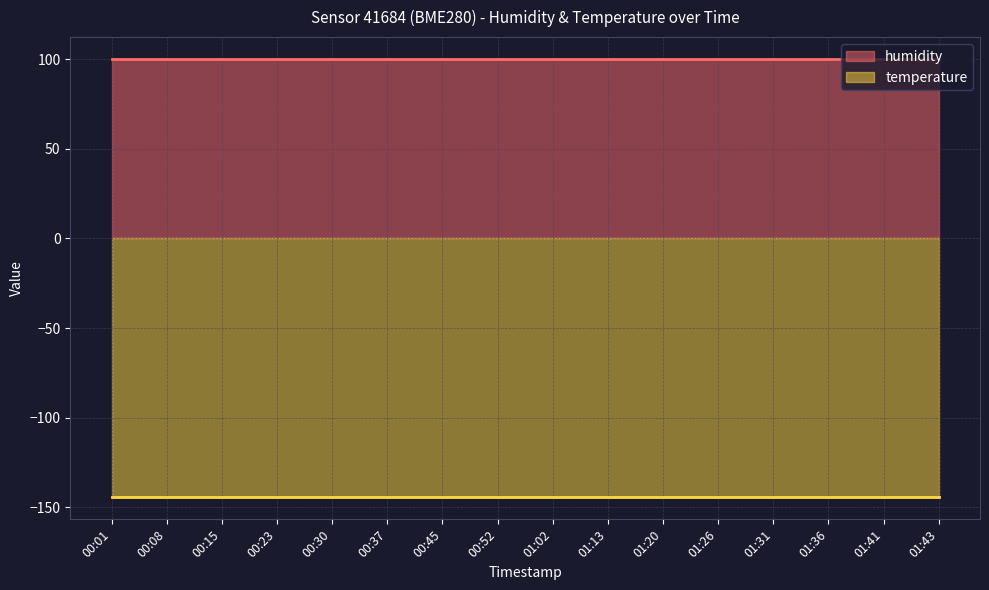

What is the label of the 7th point from the left?

00:45